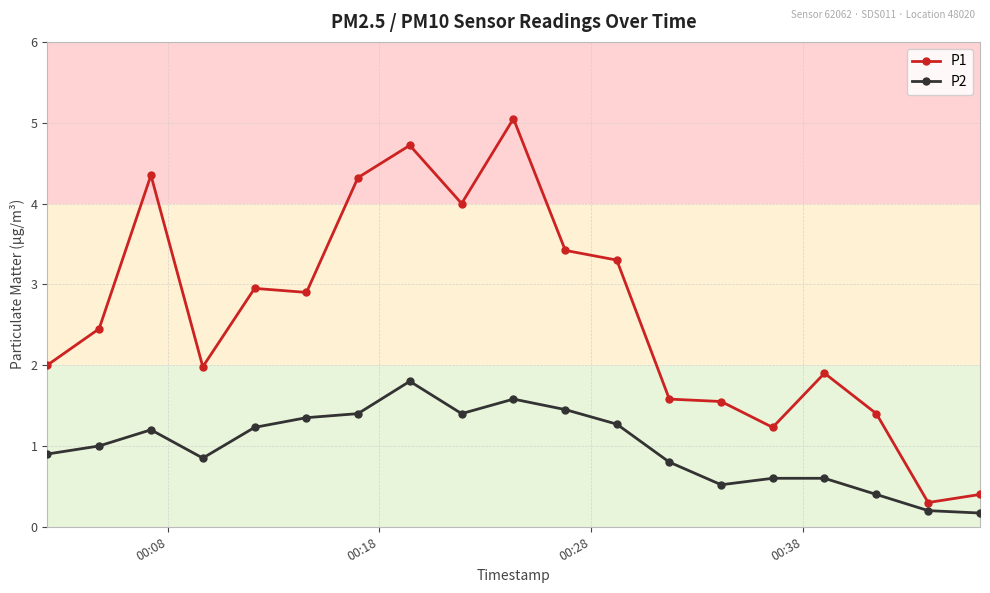

What is the maximum value for P2?

1.8